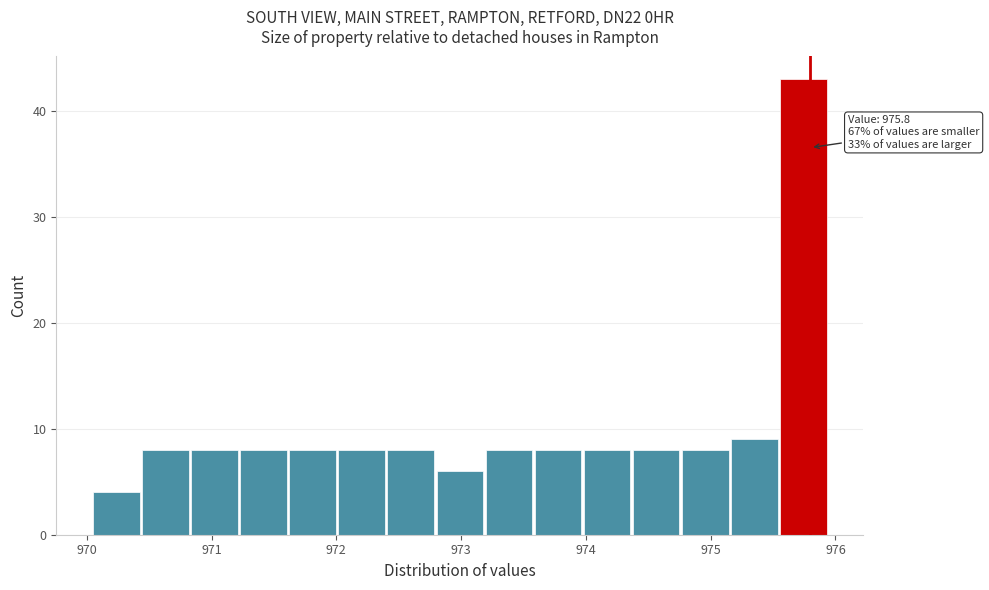

Read against the x-axis, roughly where is the centre of the tallest bar?

975.7